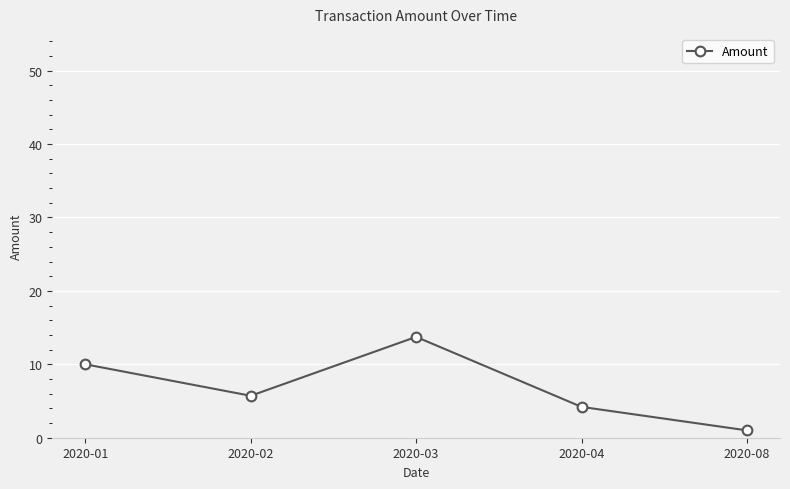

Is this an area chart (filled region under the line)?

No